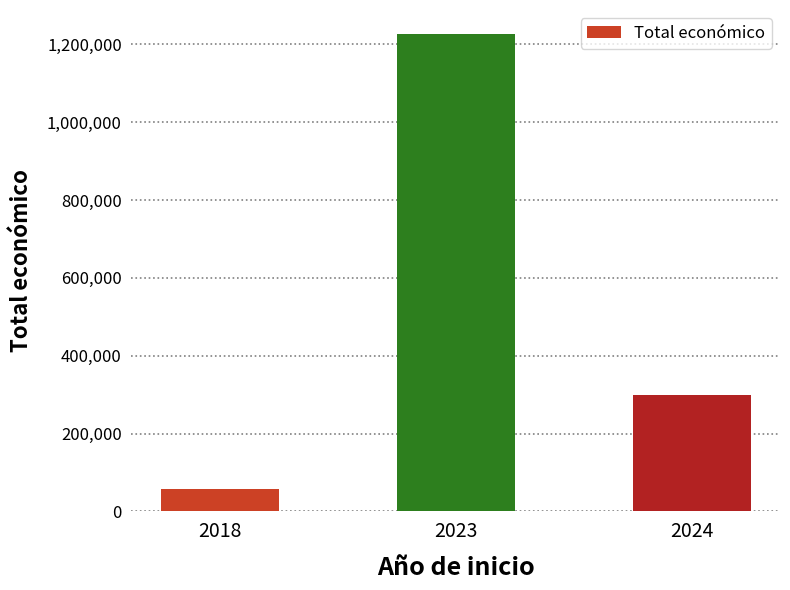

What is the approximate value at 2018?

57500